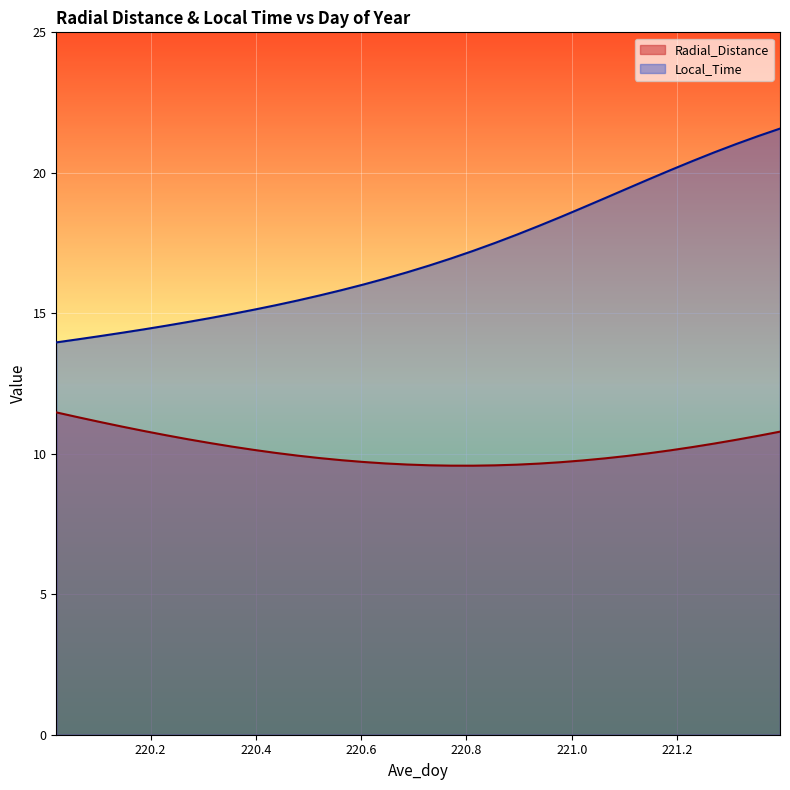

What is the label of the 15th point from the right?

220.8125